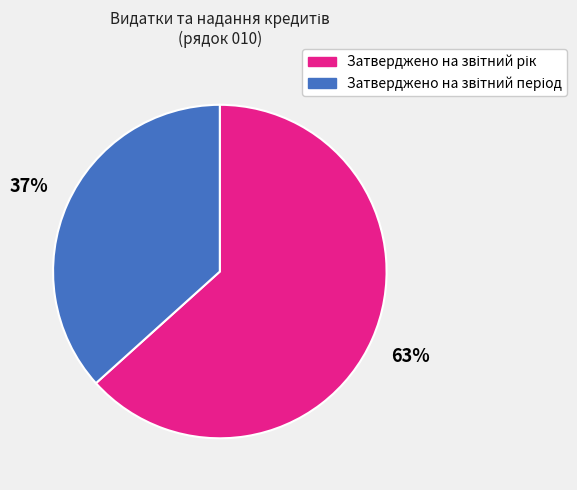

Is there a majority slice in this chart?

Yes